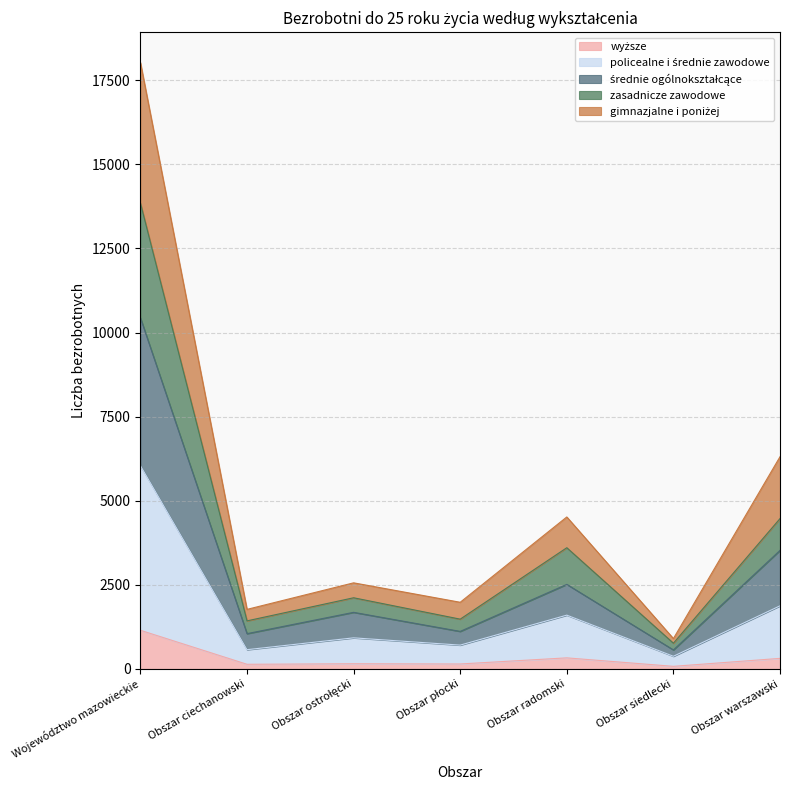

Where is the first local minimum for wyższe?

Obszar ciechanowski